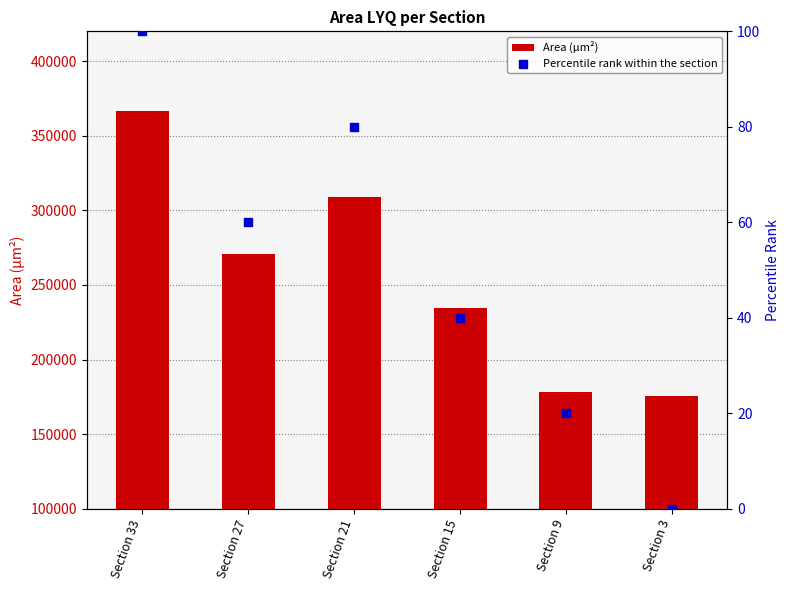

Which series has the largest total across all categories?

Area (µm²)